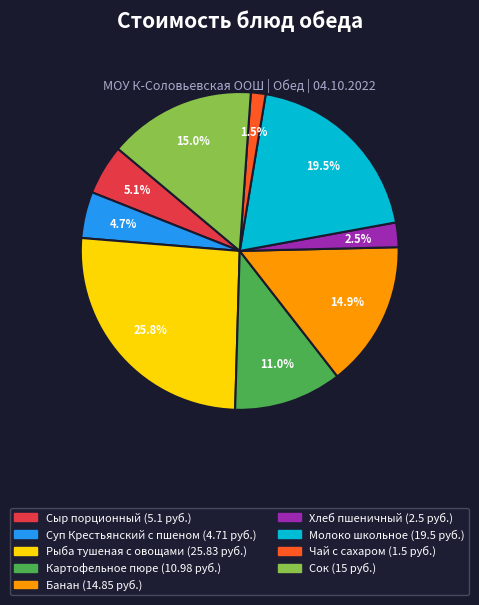

What percentage is the Картофельное пюре slice, to the nearest percent?

11%